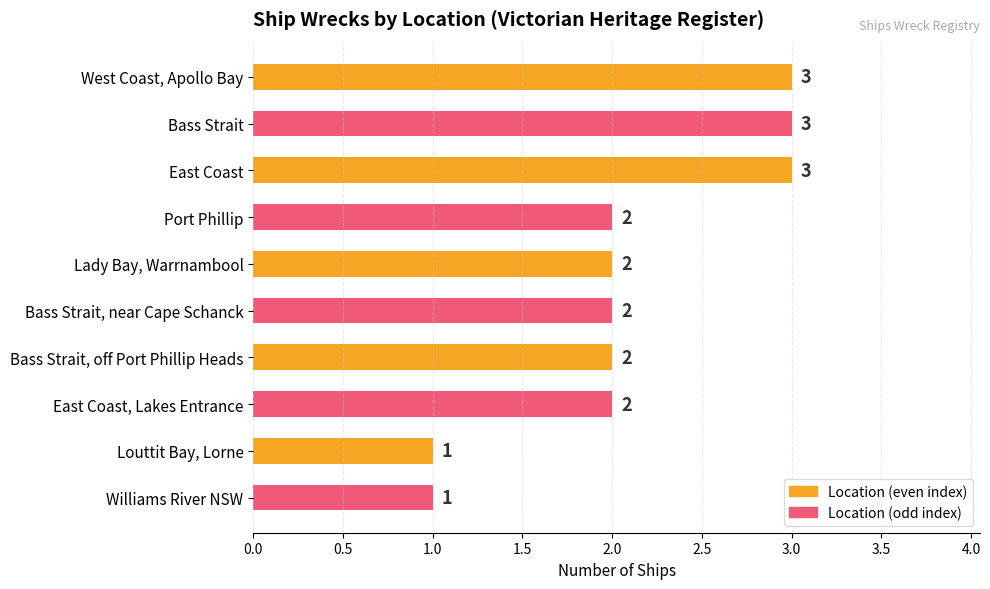

How many values are below 2?

2